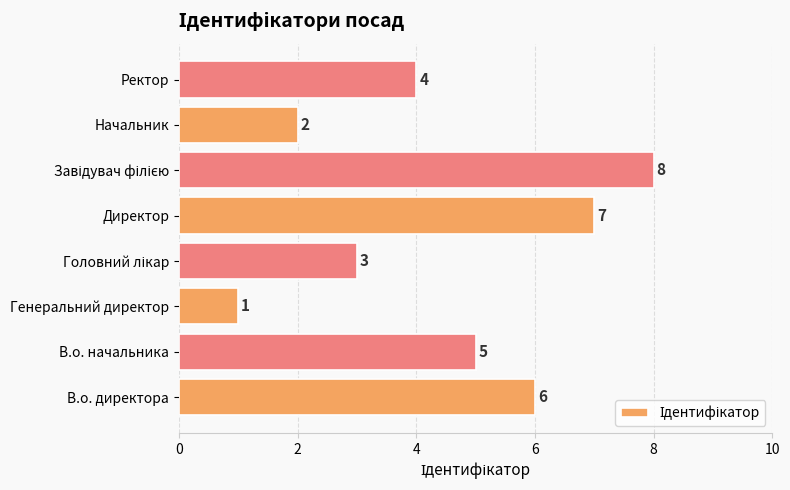

What is the greatest value displayed?

8